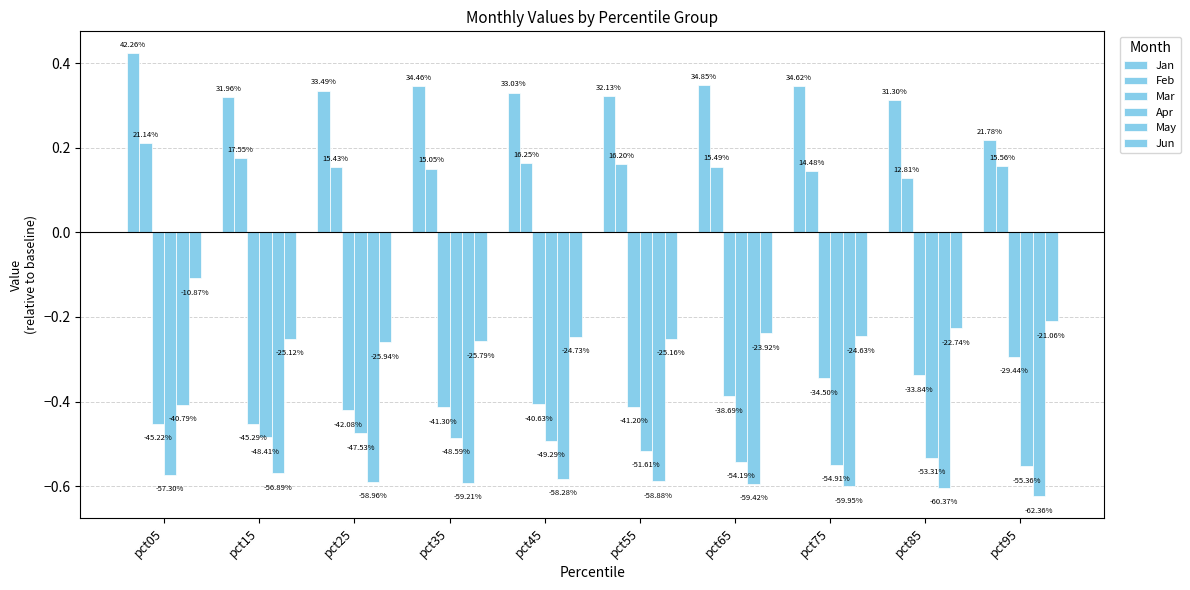

Is the value of Mar at pct15 greater than the value of May at pct45?

Yes